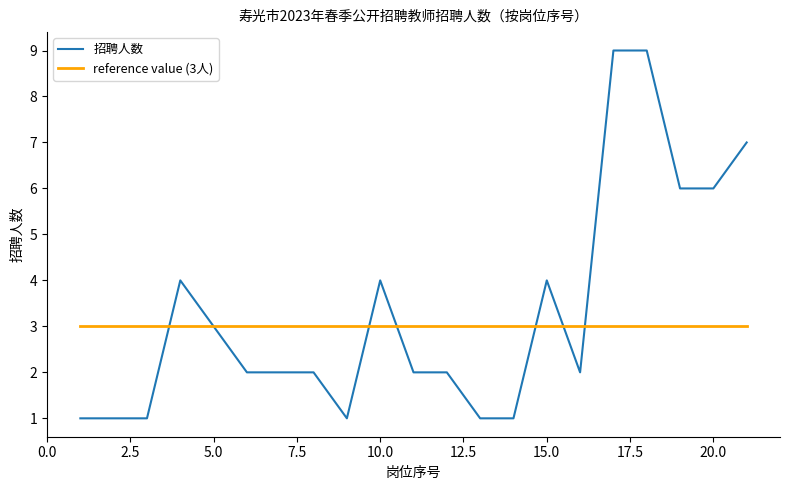

Which series has the widest spread of values?

招聘人数